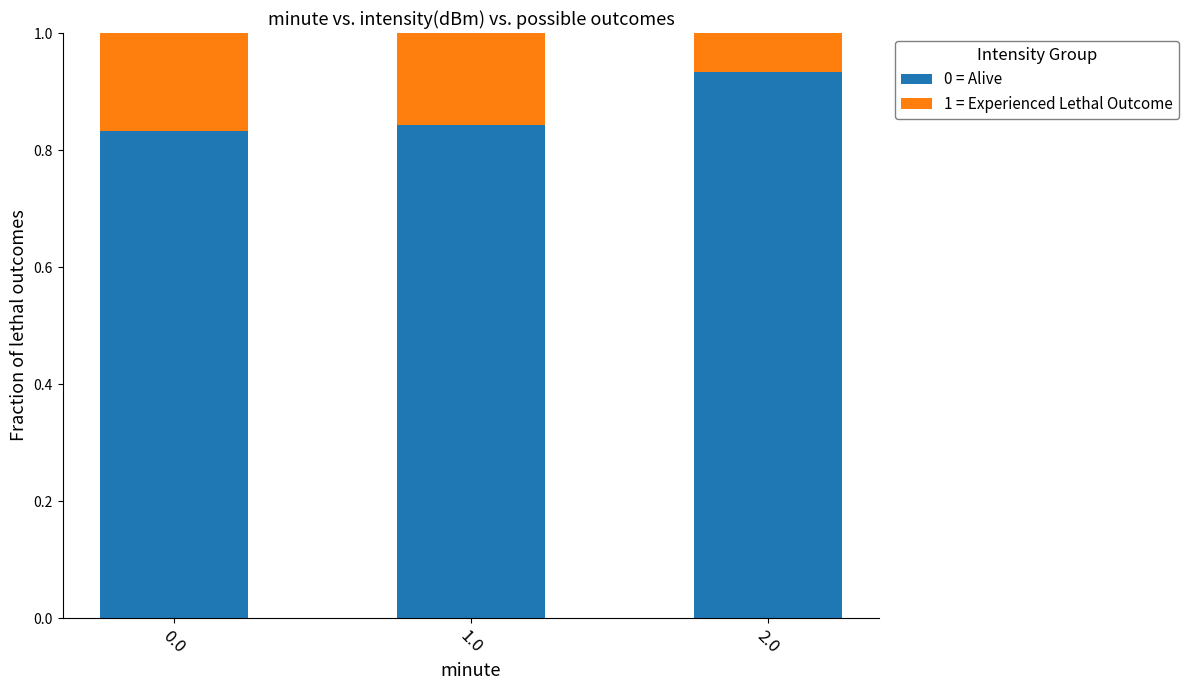

What is the total value across all series at 0.0?

1.0